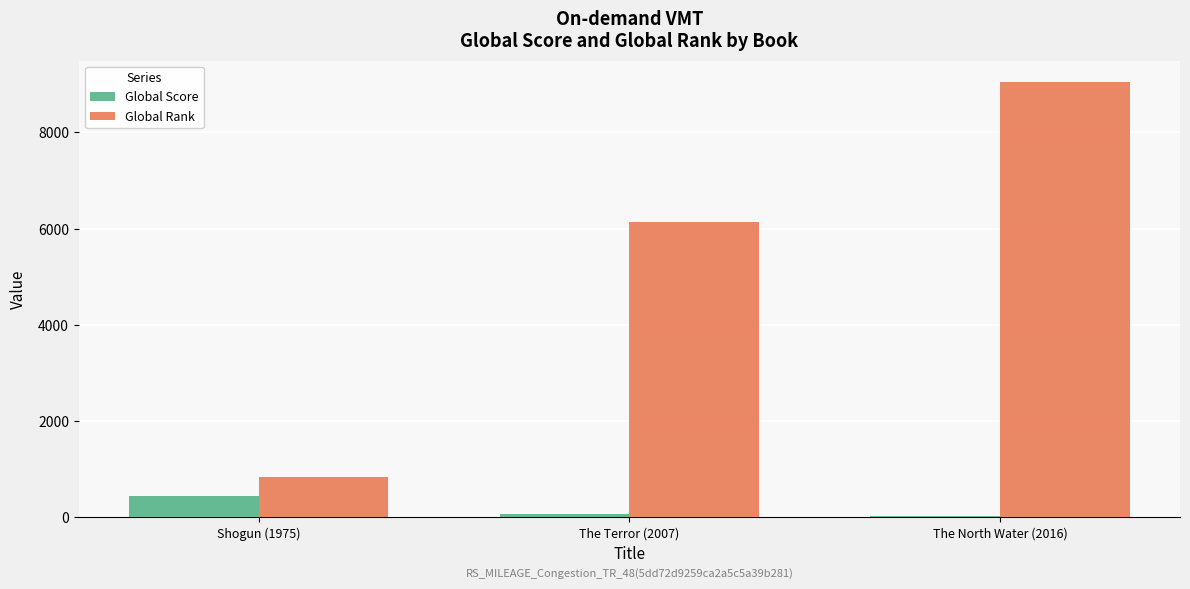

Is the value of Global Rank at The Terror (2007) greater than the value of Global Score at The North Water (2016)?

Yes